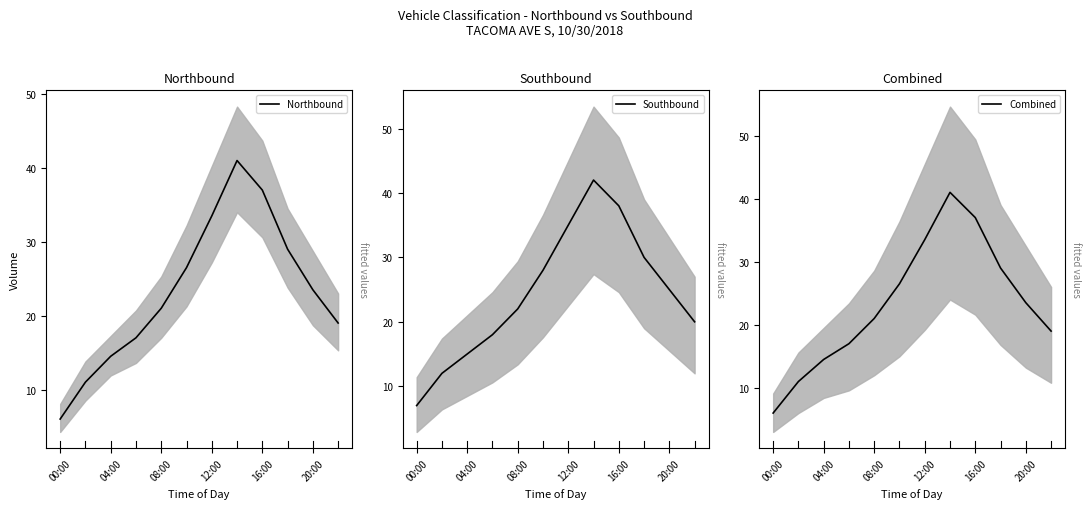

Is it true that Southbound equals 7.7 at 9?

False